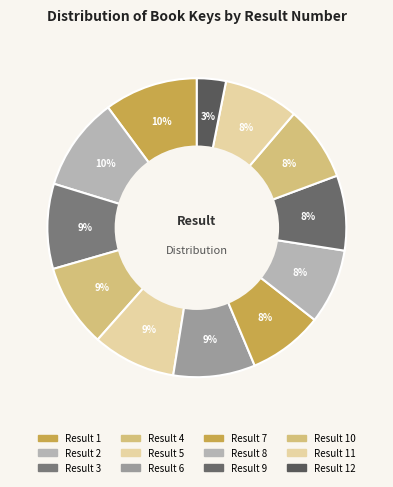

How many segments does this pie chart have?

12